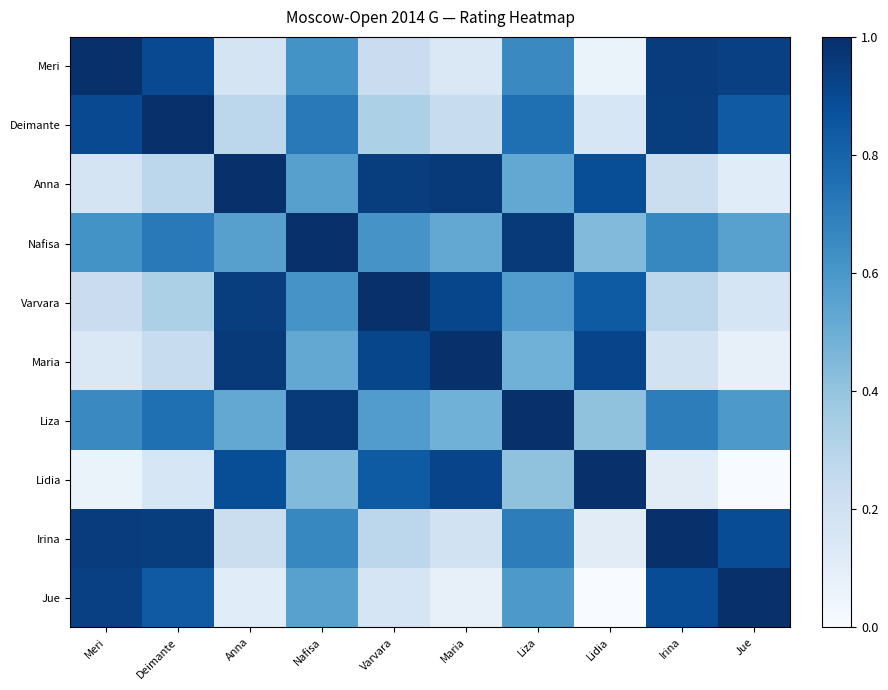

What is the total value across all series at Varvara?

5.9